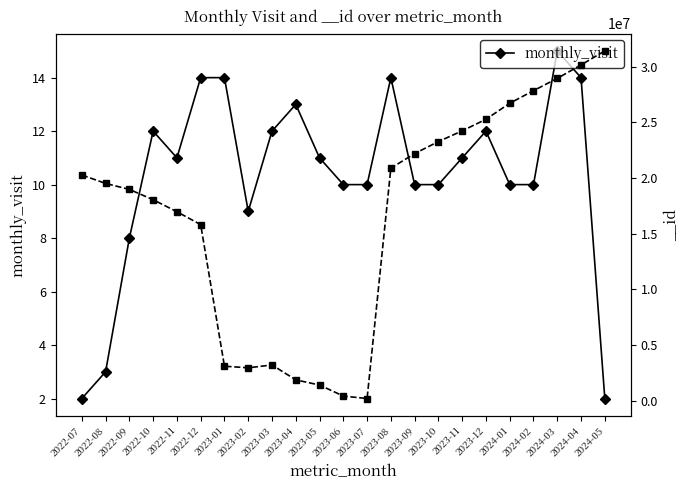

What is the maximum value shown in the chart?

15